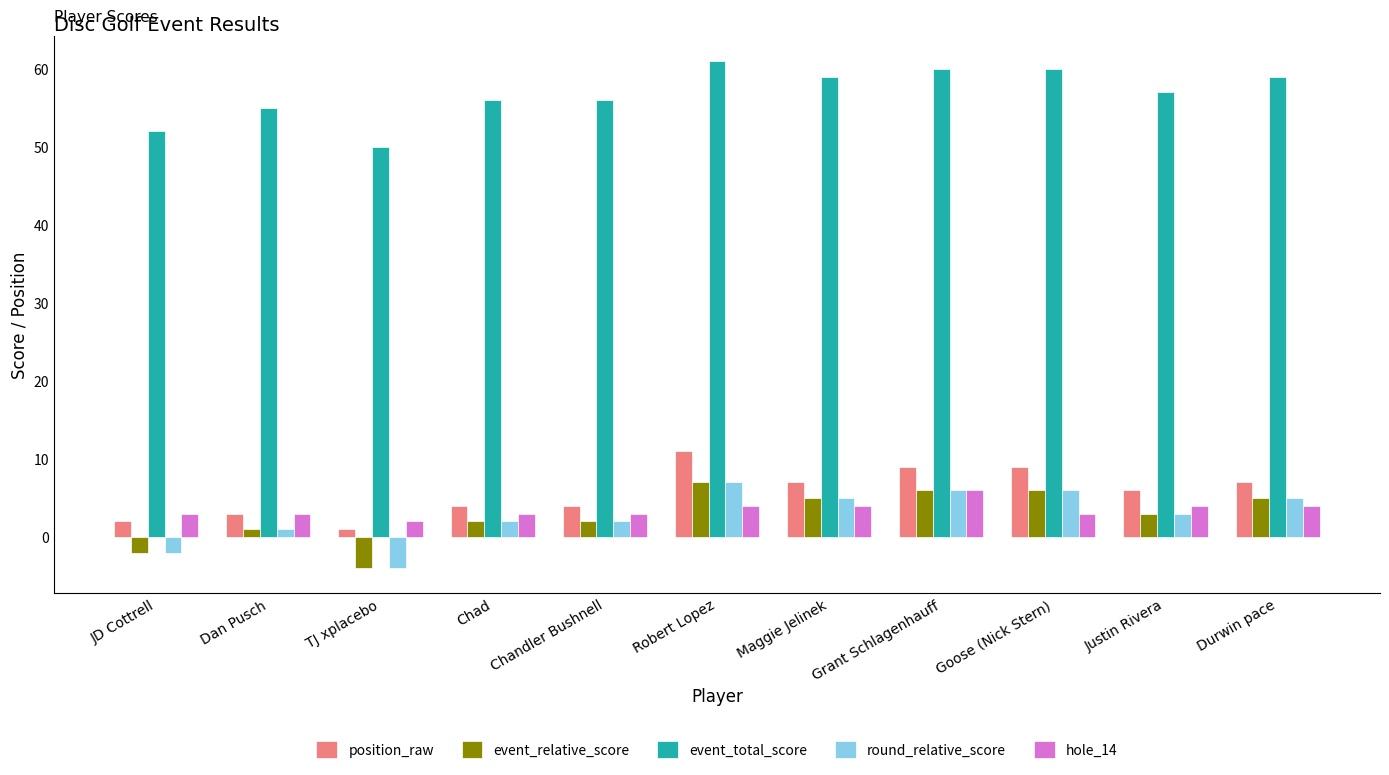

Is the value of hole_14 at Chad greater than the value of event_relative_score at Maggie Jelinek?

No